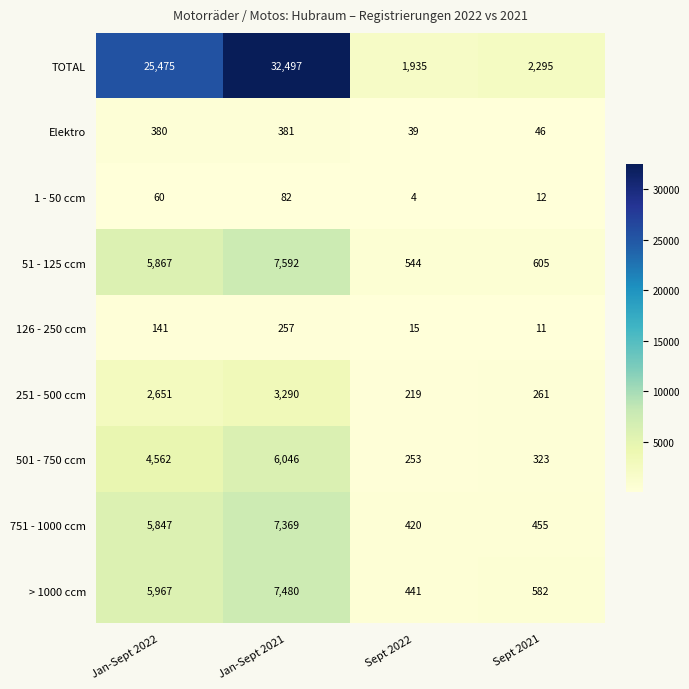

What is the smallest value displayed?

4